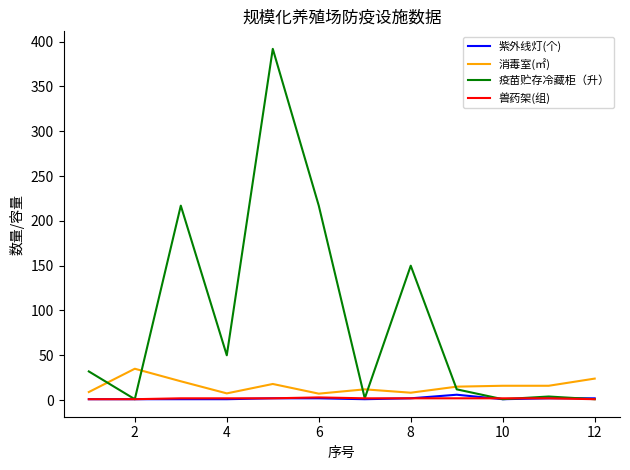

Which series has the largest total across all categories?

疫苗贮存冷藏柜（升）